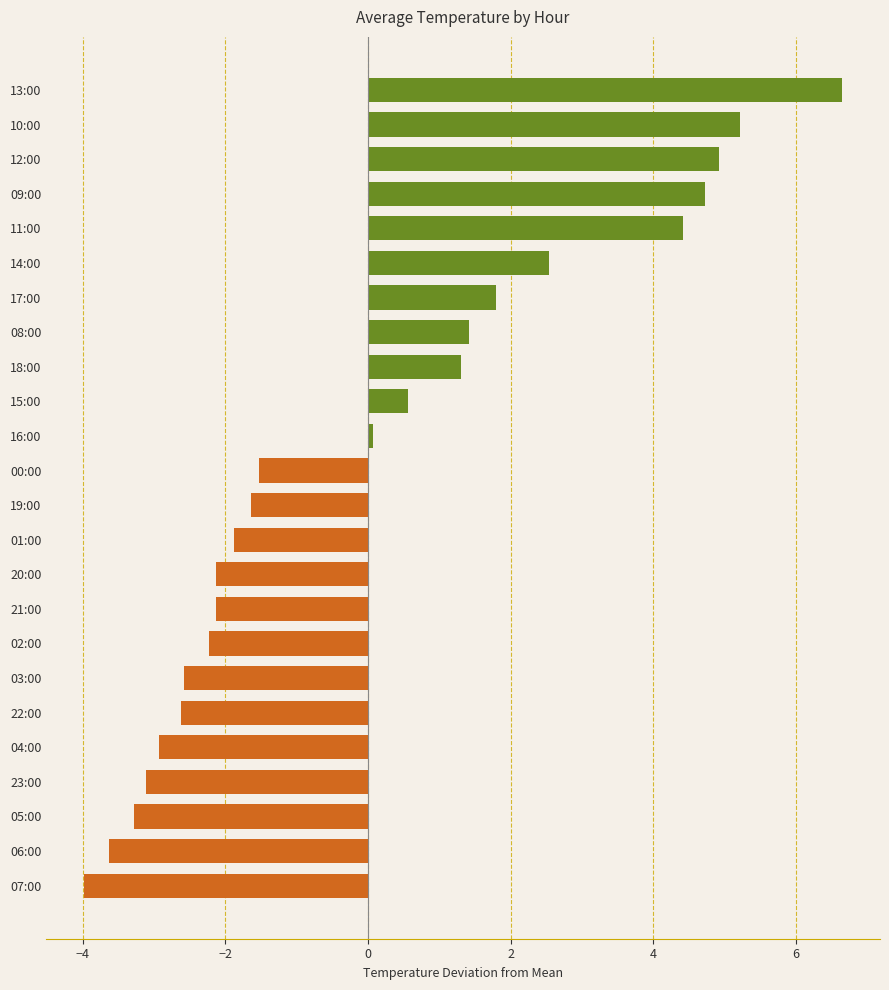

What is the smallest value displayed?

-4.0